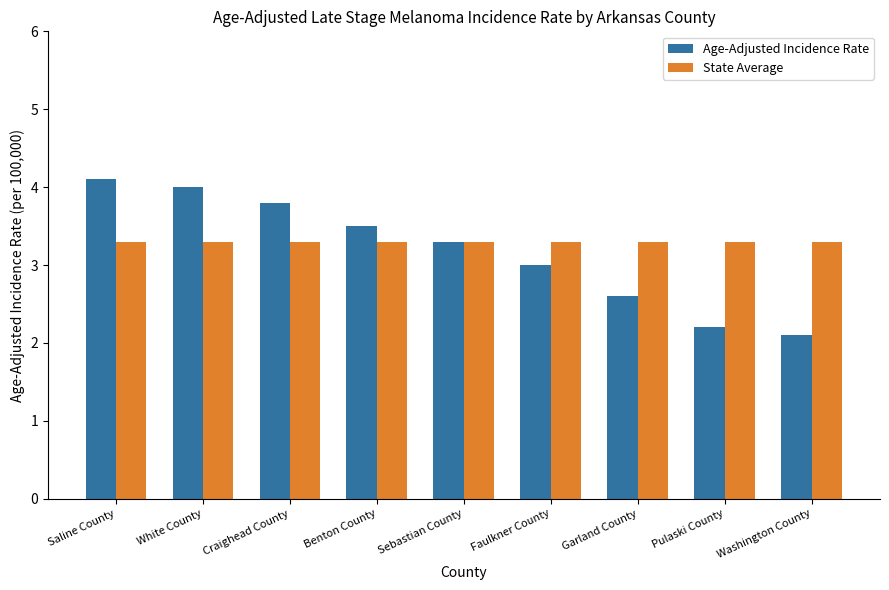

Reading left to right, extract all data points from this chart.

Age-Adjusted Incidence Rate: Saline County=4.1	White County=4.0	Craighead County=3.8	Benton County=3.5	Sebastian County=3.3	Faulkner County=3.0	Garland County=2.6	Pulaski County=2.2	Washington County=2.1
State Average: Saline County=3.3	White County=3.3	Craighead County=3.3	Benton County=3.3	Sebastian County=3.3	Faulkner County=3.3	Garland County=3.3	Pulaski County=3.3	Washington County=3.3